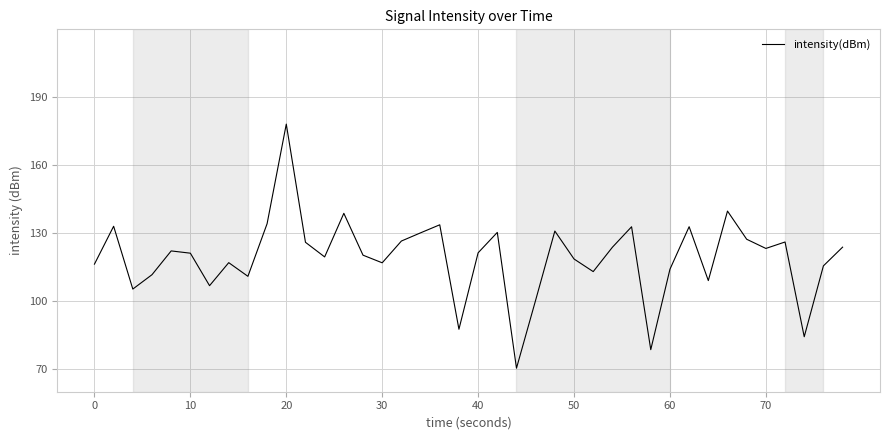

What is the greatest value displayed?

178.2